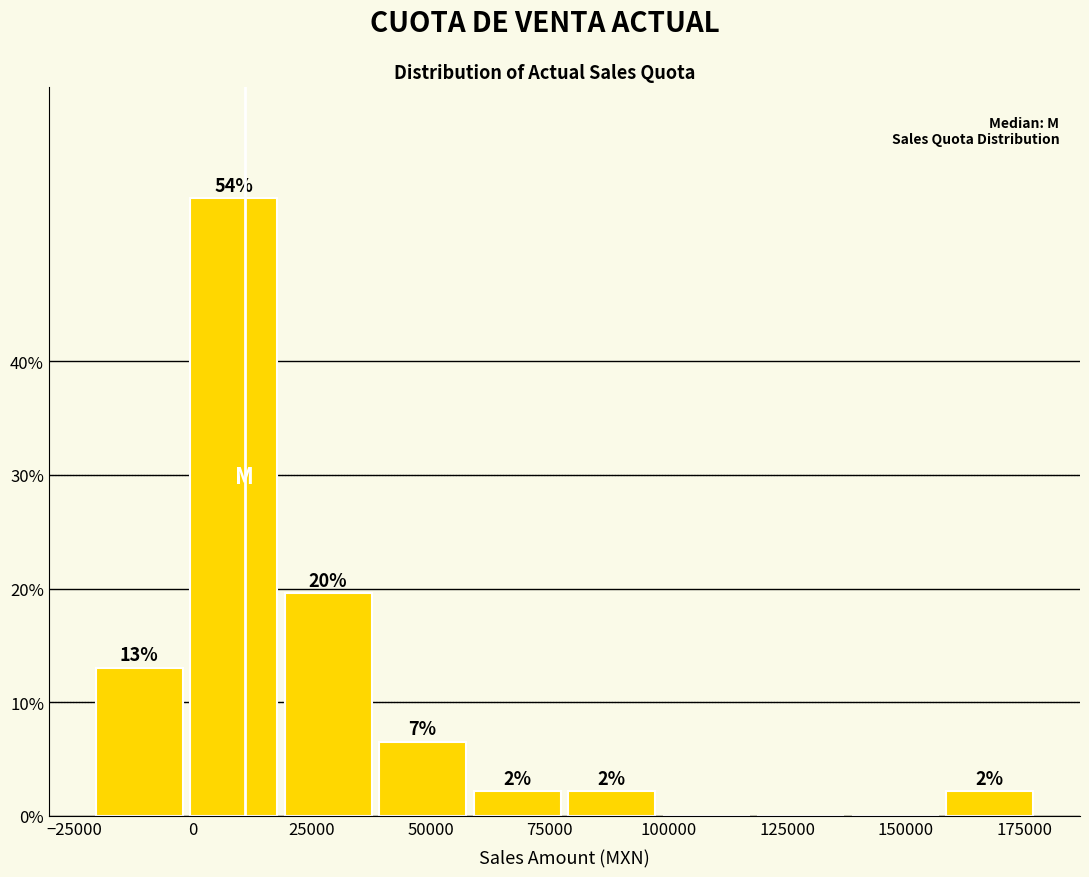

Read against the x-axis, roughly where is the centre of the tallest bar?

10000